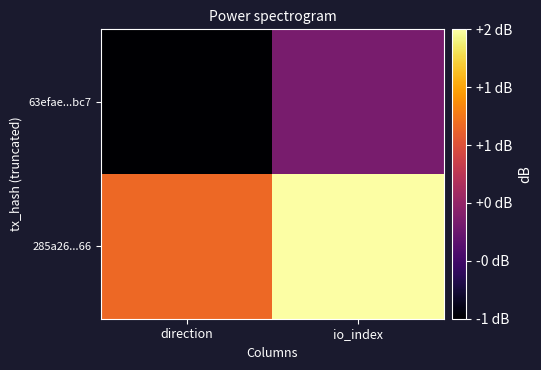

At io_index, list the series in order from smallest to largest.

63efae...bc7, 285a26...66